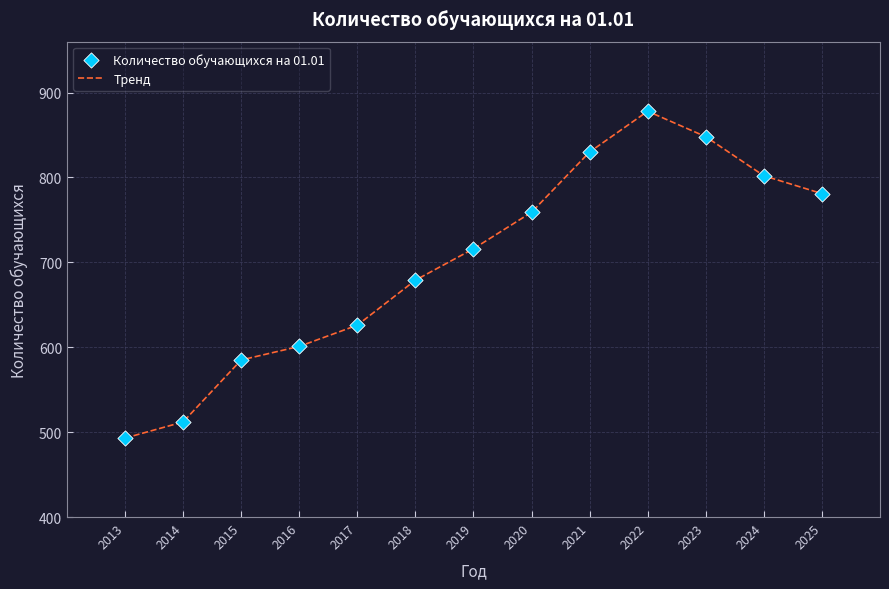

What is the maximum value shown in the chart?

878